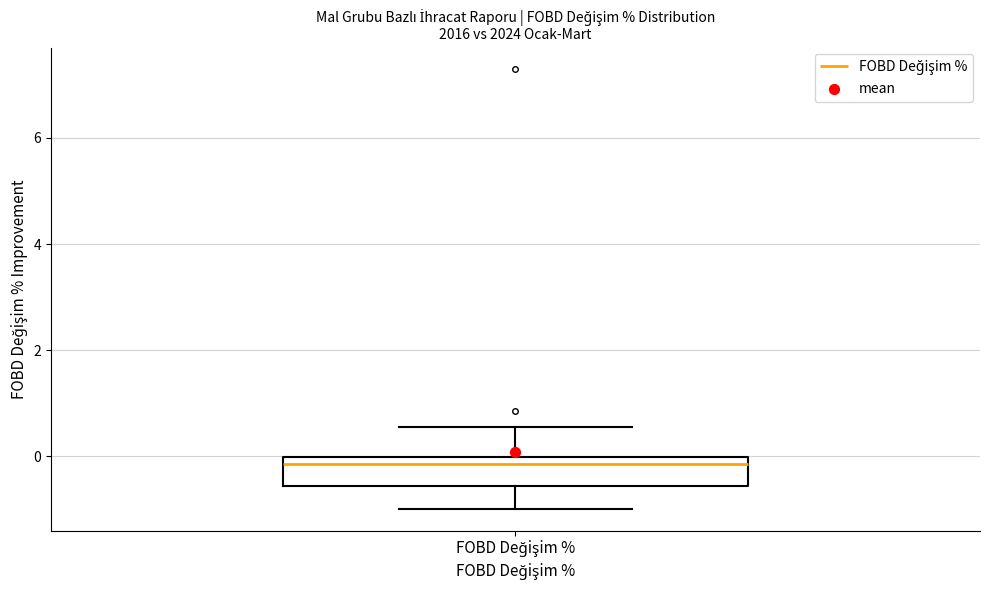

Read this box plot against the y-axis: the position of the median line, the range covered by the box, and the ends of both whiskers. The values are not printed on the chart, so give them approximately, as read against the axis.

median -0.2, box -0.6 to 0.0, whiskers -1.0 to 0.6